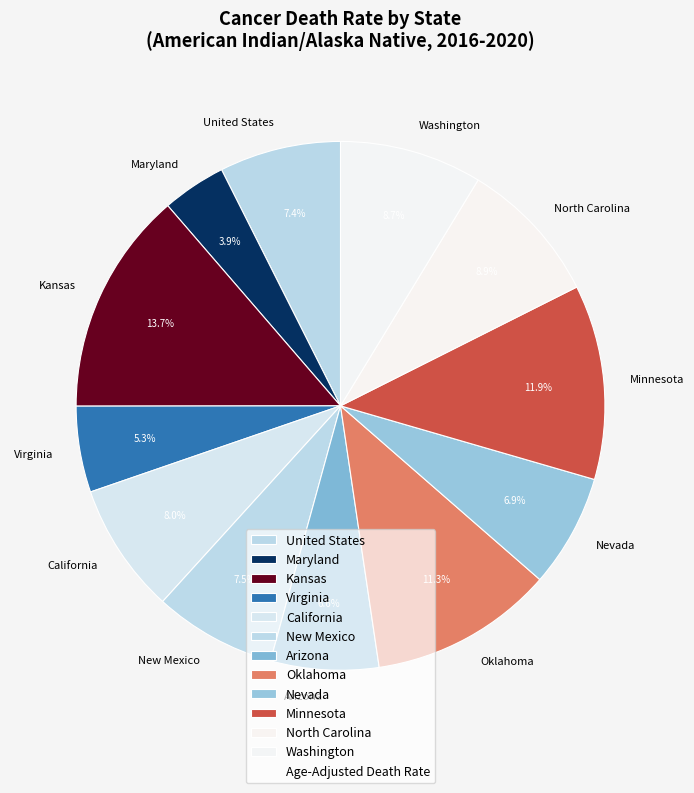

What is the total percentage of Oklahoma and Maryland?

15.2%